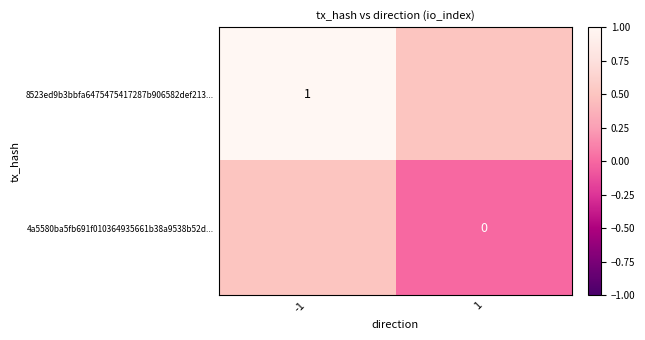

What is the total value across all series at -1?

1.5